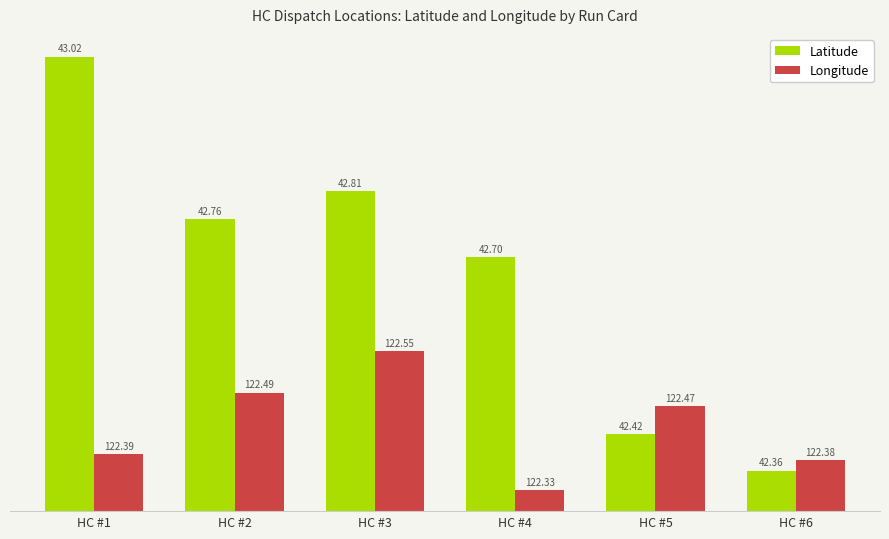

Which category has the highest value in the Latitude series?

HC #1